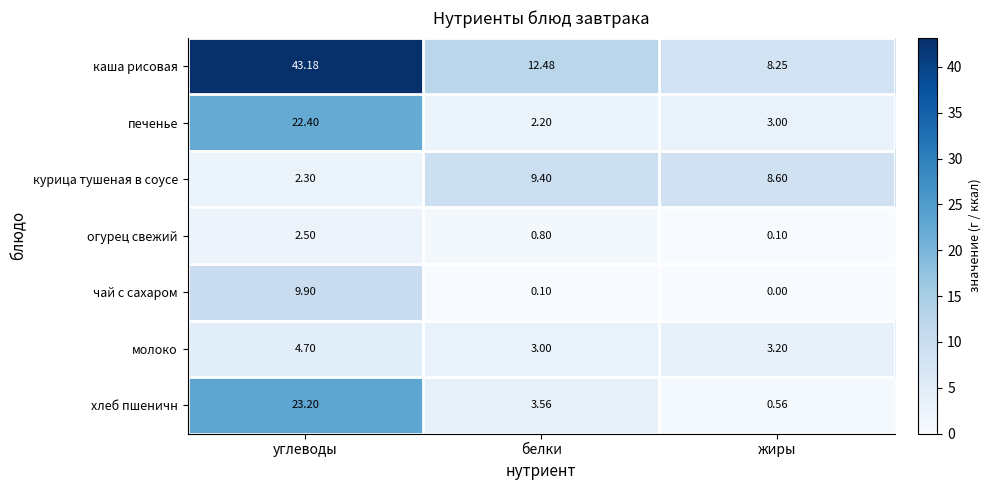

At which label is хлеб пшеничн closest to 11?

белки